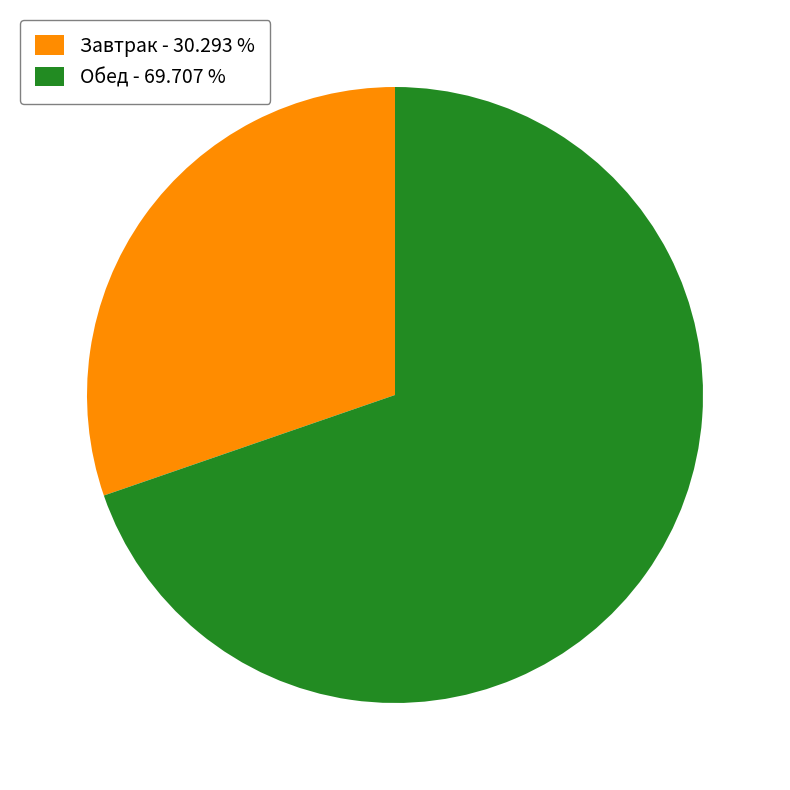

Is there any slice that represents more than half of the pie?

Yes